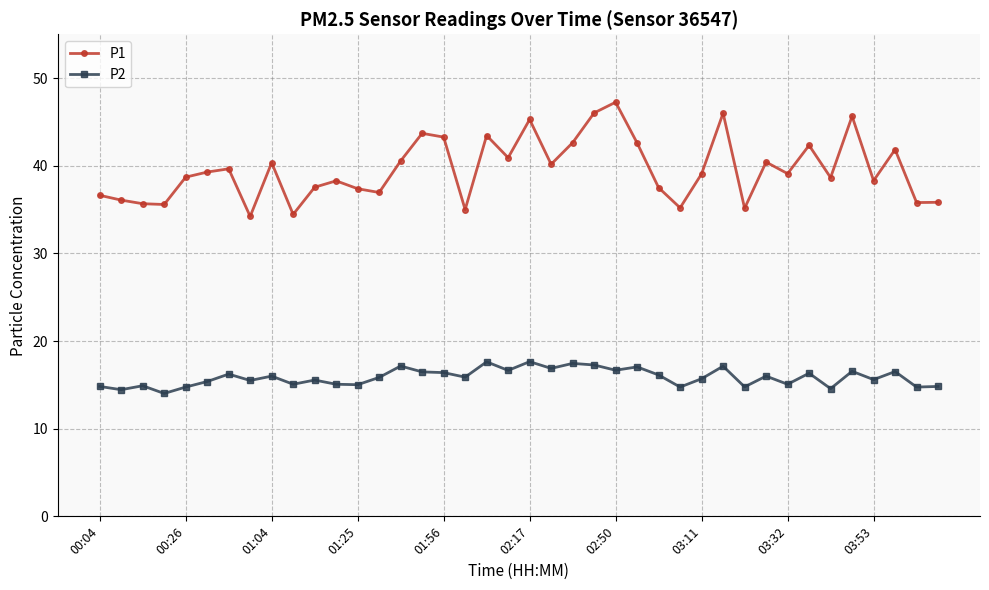

What is the average value of the P2 series?

15.9